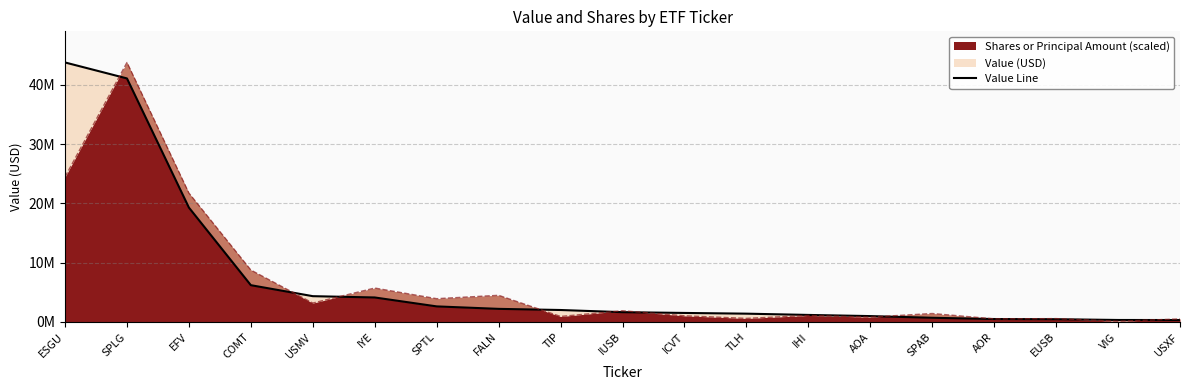

Rank the categories by value from highest to lowest.

ESGU, SPLG, EFV, COMT, USMV, IYE, SPTL, FALN, TIP, IUSB, ICVT, TLH, IHI, AOA, SPAB, AOR, EUSB, VIG, USXF